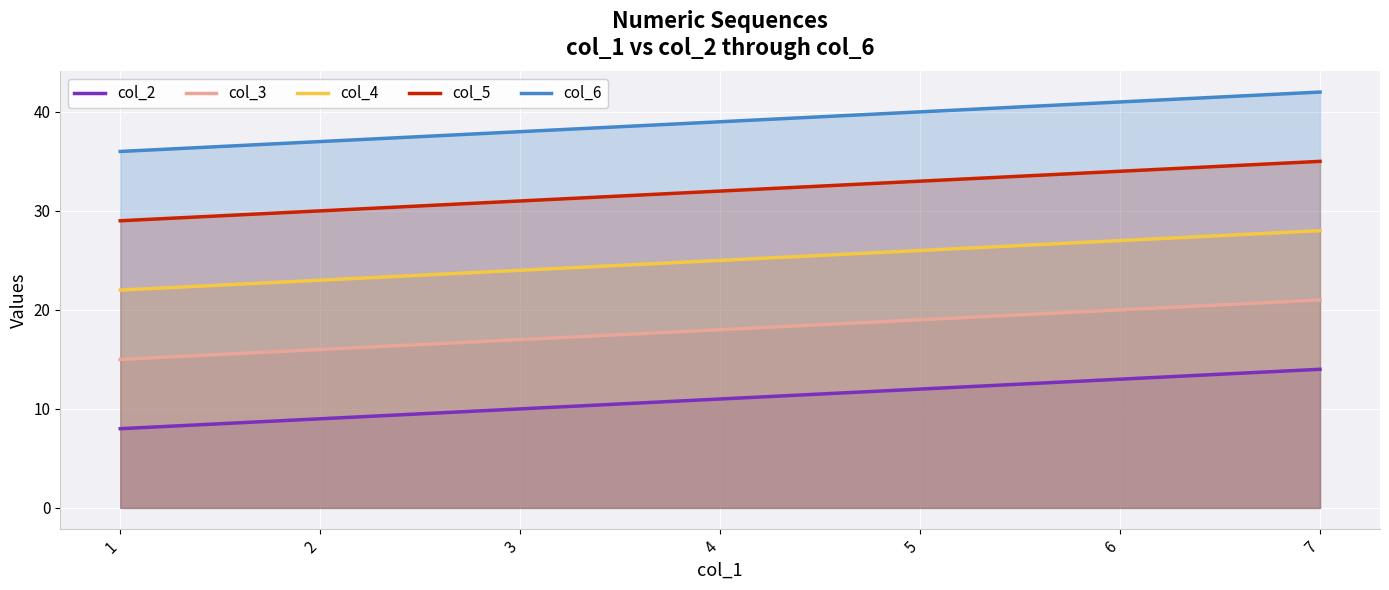

Rank the series by their average value, from highest to lowest.

col_6, col_5, col_4, col_3, col_2